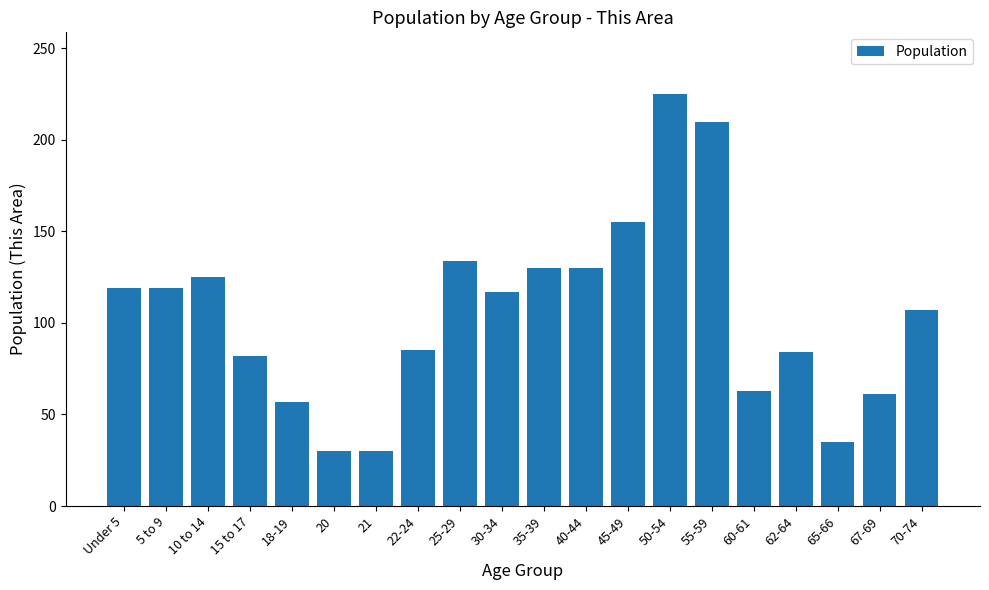

Are the bars horizontal?

No